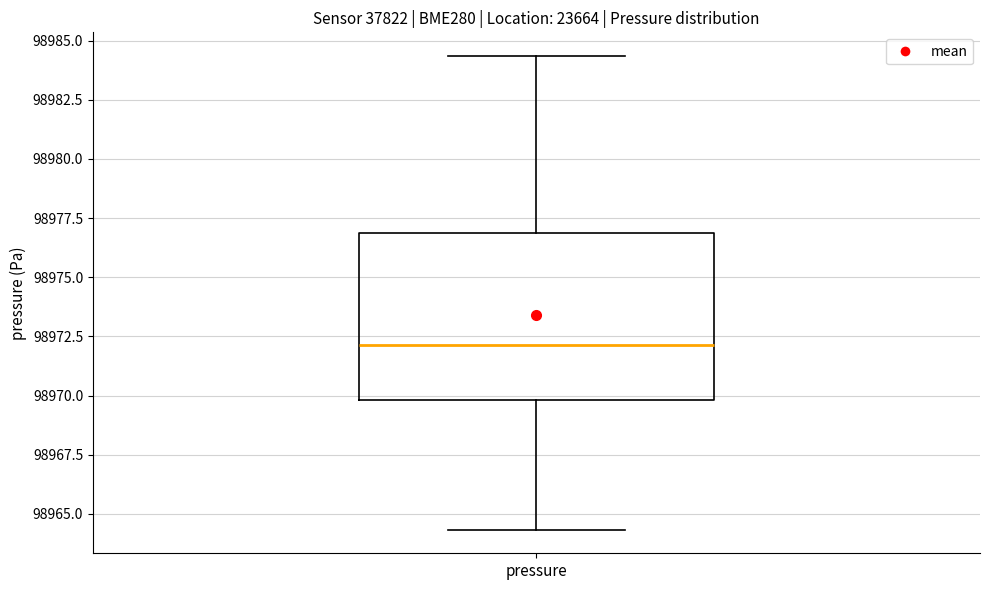

Where does the lower whisker of the box for pressure end on the y-axis? The values are not printed on the chart, so give them approximately, as read against the axis.

98964.5